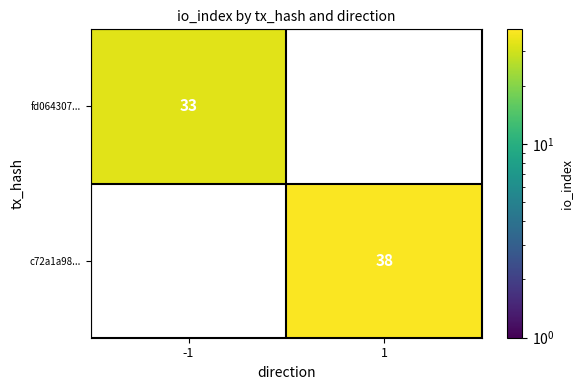

Is it true that fd064307... equals 16 at -1?

False